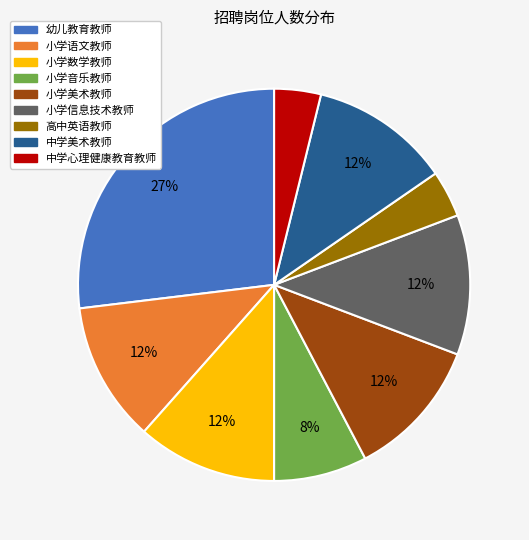

To the nearest percent, what is the combined percentage of 小学信息技术教师 and 小学美术教师?

23%